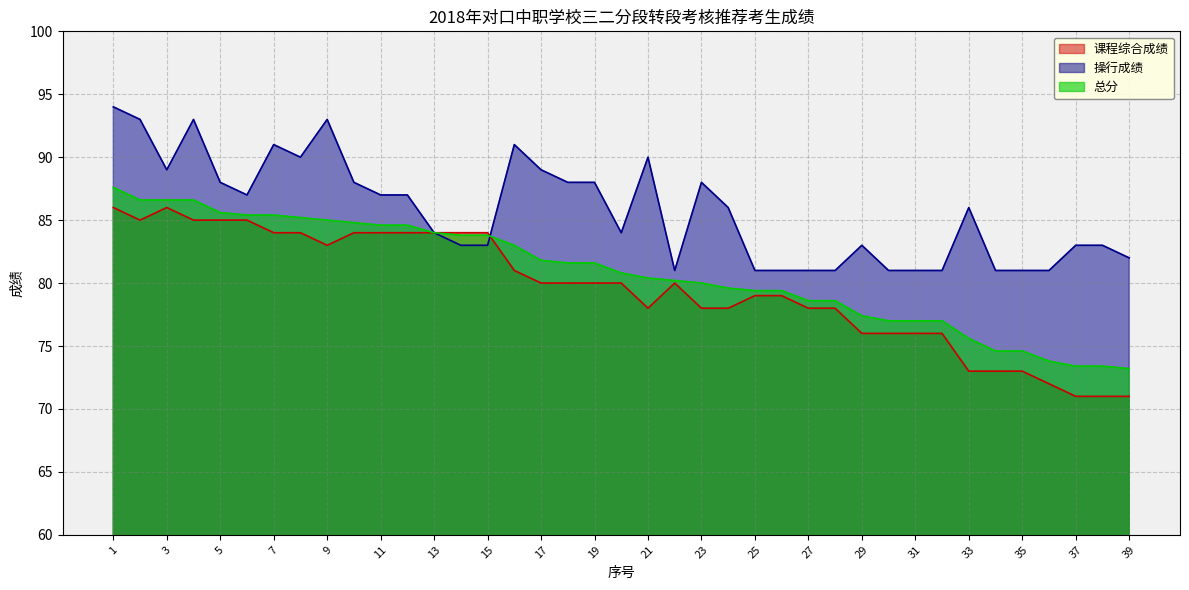

What is the difference between the second highest and minimum values in the 总分 series?

13.4